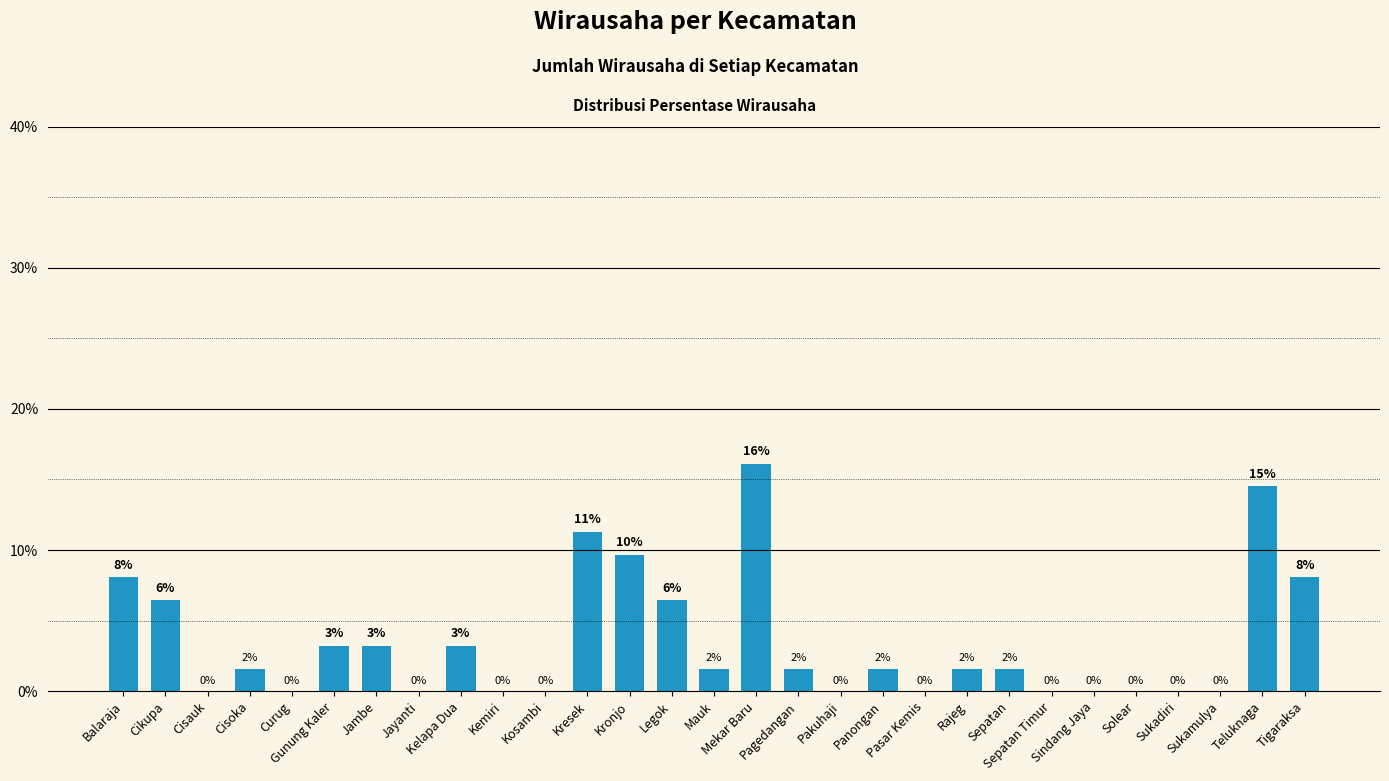

The chart shows a value of 0.0 at Jayanti. True or false?

True